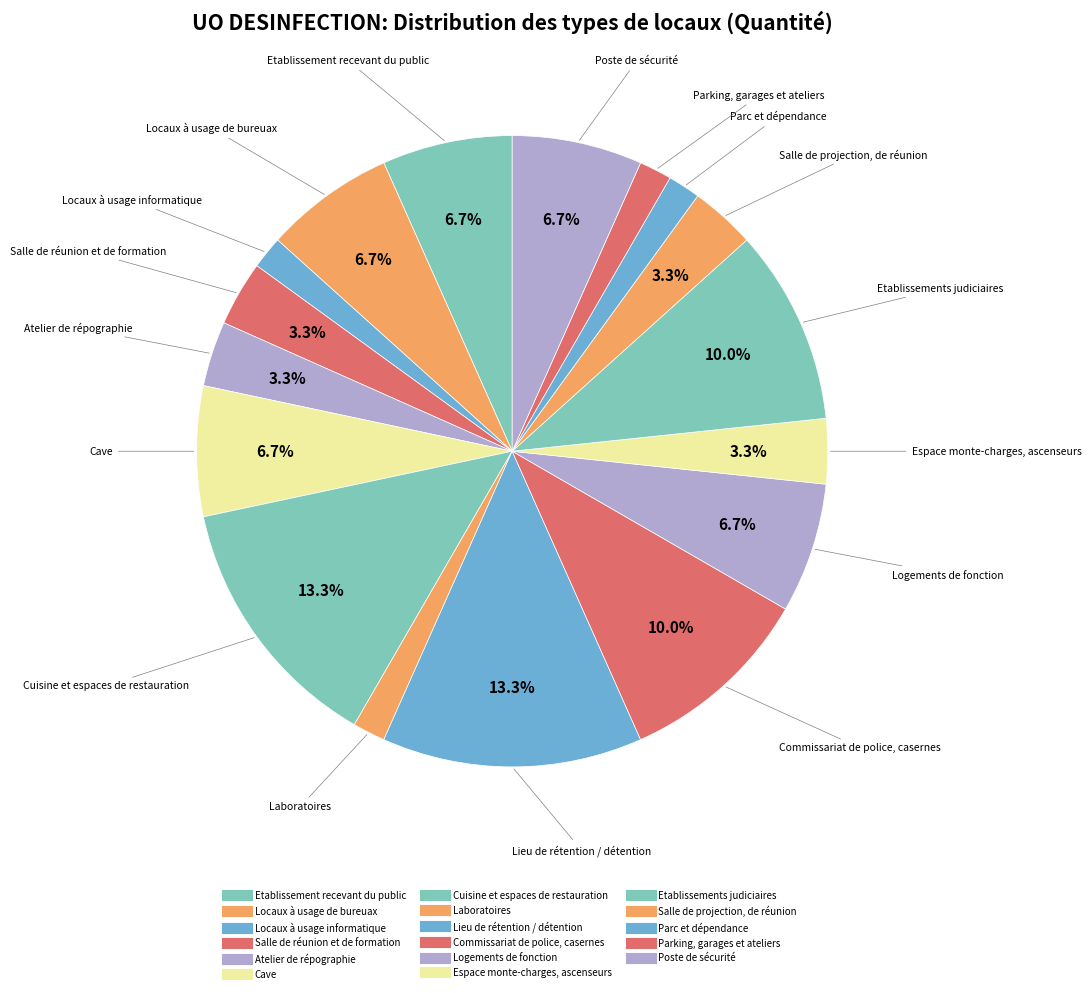

How many segments does this pie chart have?

17